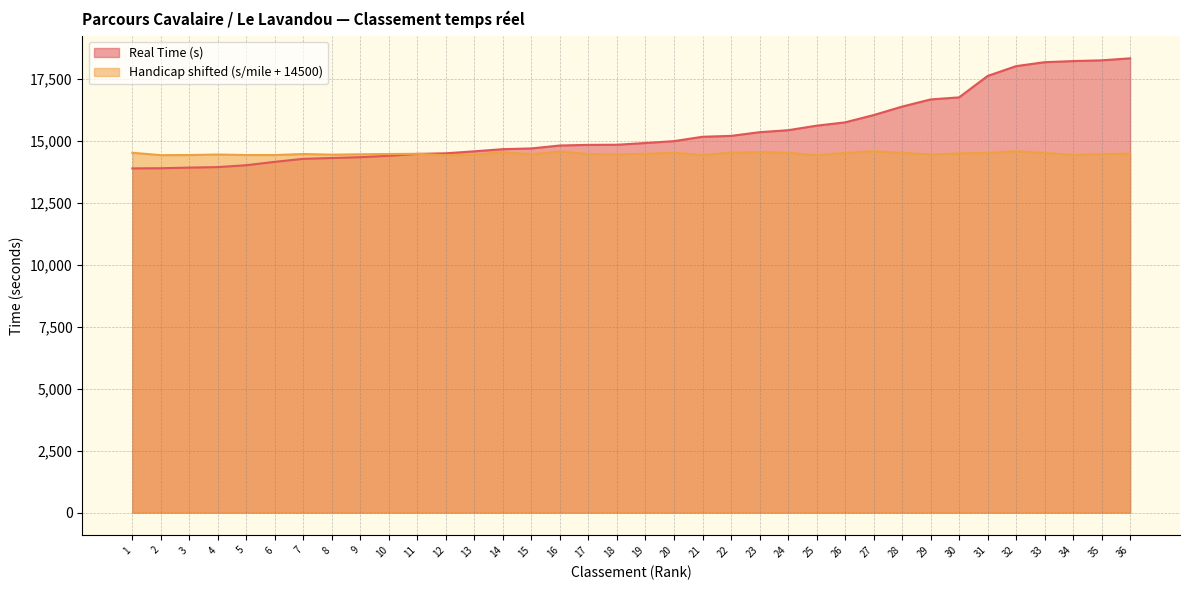

How many lines are shown in the chart?

2